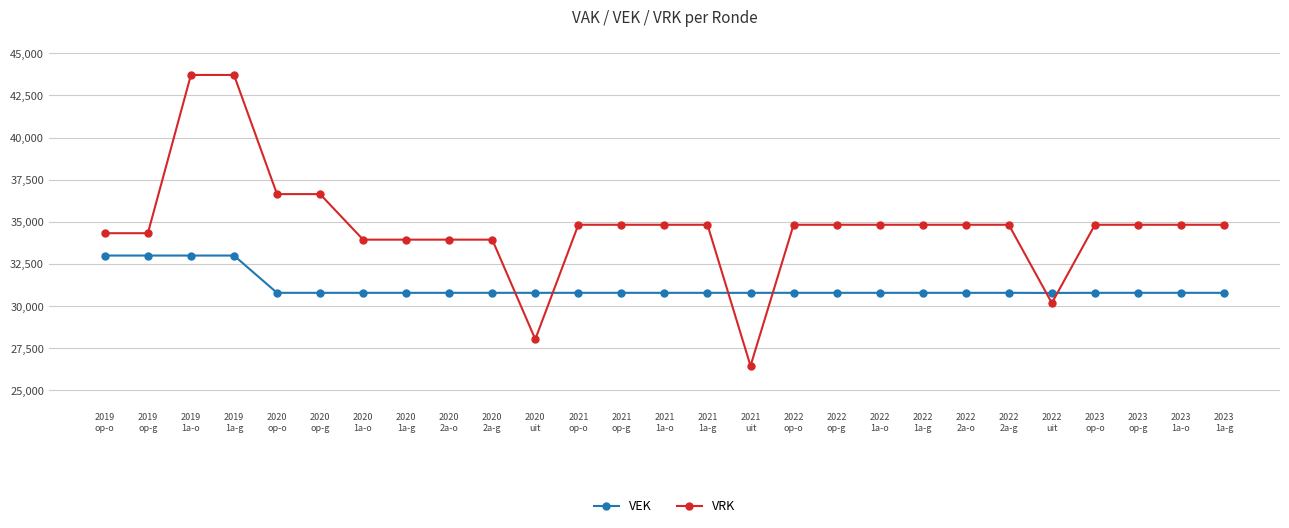

What is the average value of the VRK series?

34719